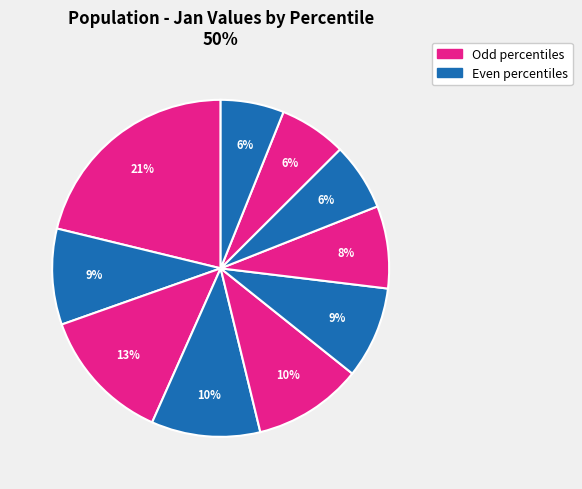

Which category has the biggest portion of the pie?

pct05